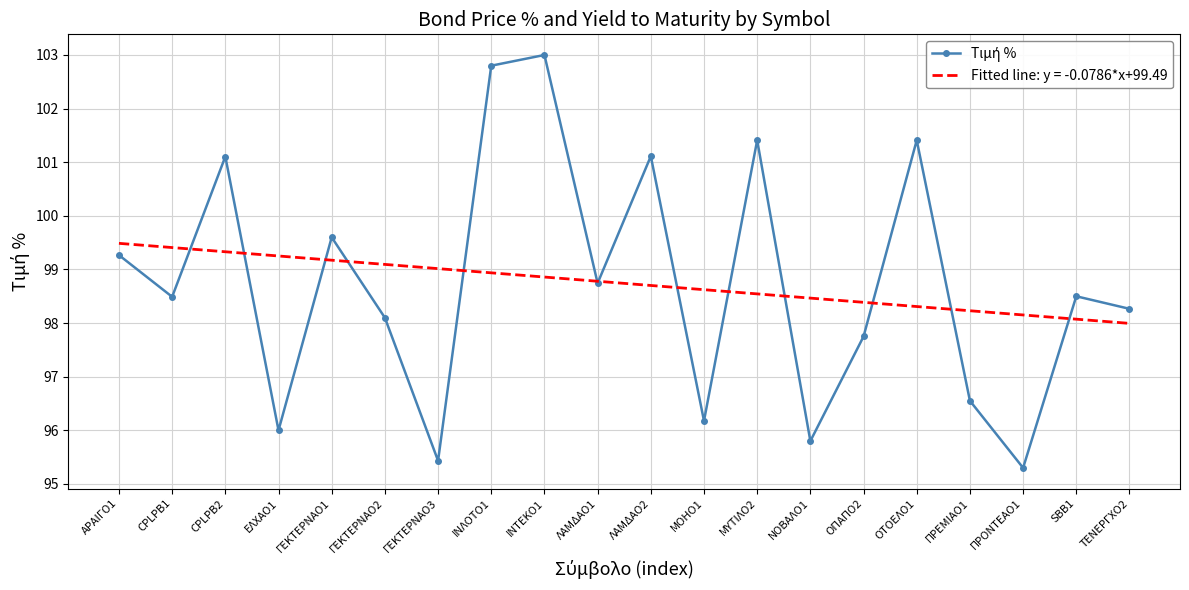

The Fitted line: y = -0.0786*x+99.49 series shows 65.5 at ΝΟΒΑΛΟ1. True or false?

False